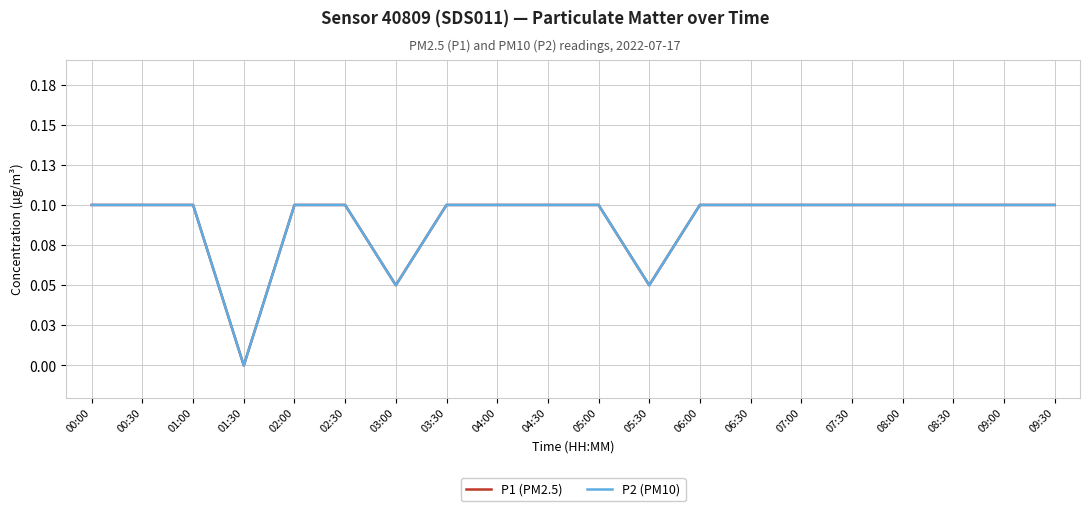

What is the difference between the maximum and minimum values in the P1 (PM2.5) series?

0.1